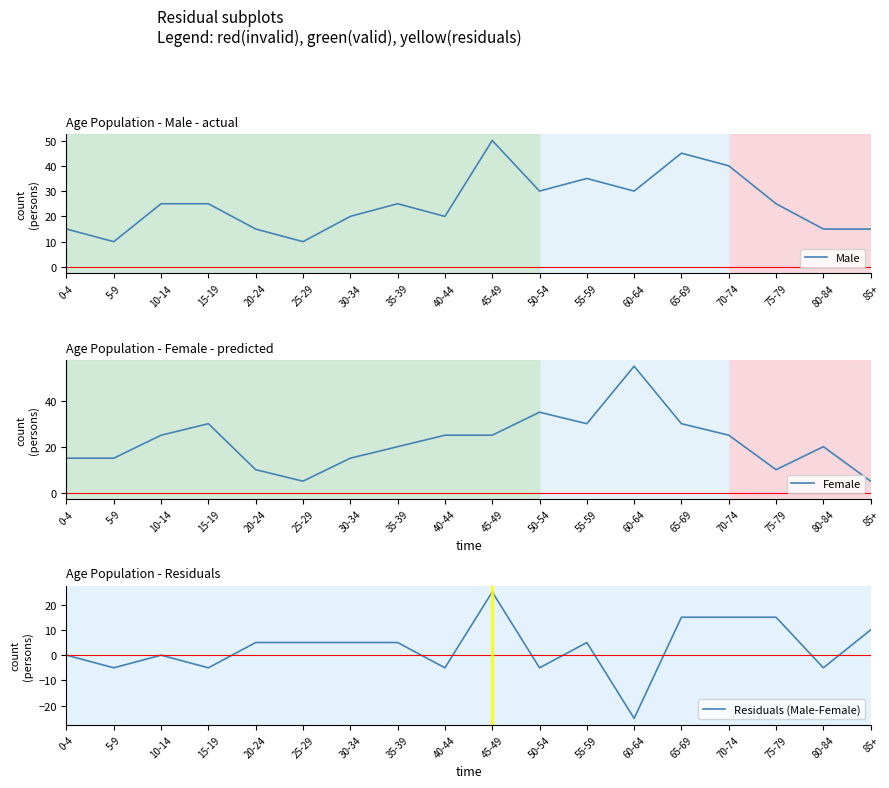

Which series has the largest range (max minus min)?

Female